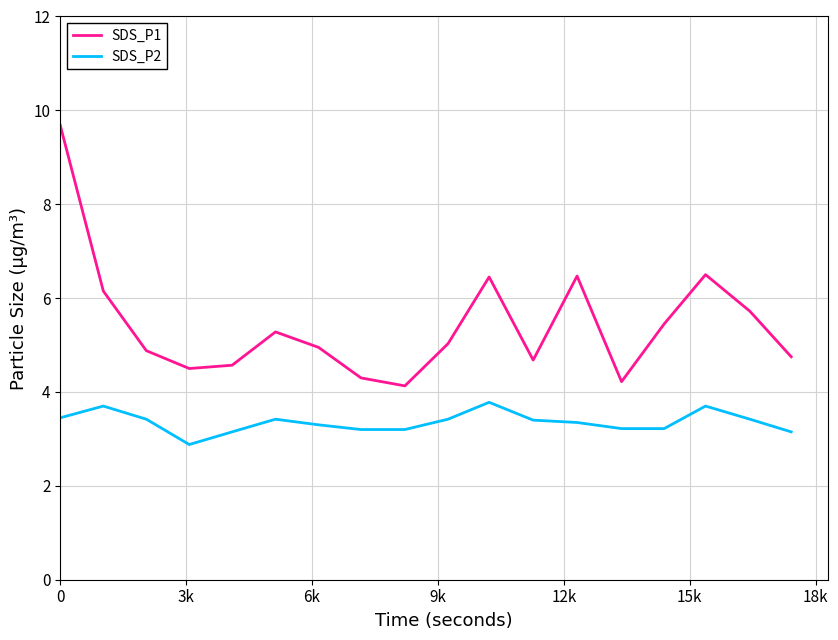

What is the average value of the SDS_P1 series?

5.4